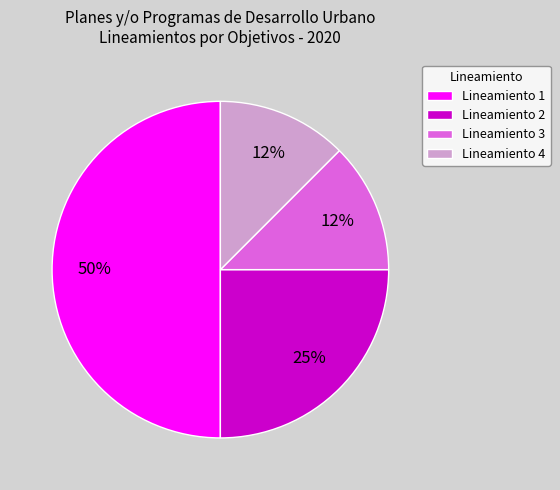

To the nearest percent, what portion does Lineamiento 2 represent?

25%